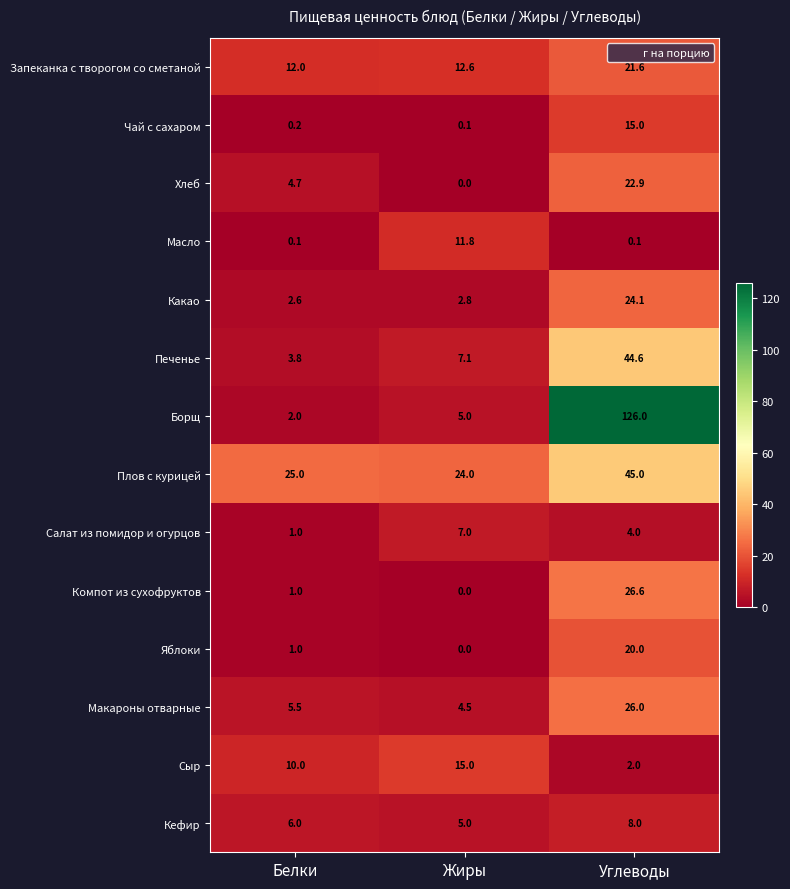

At Углеводы, list the series in order from smallest to largest.

Масло, Сыр, Салат из помидор и огурцов, Кефир, Чай с сахаром, Яблоки, Запеканка с творогом со сметаной, Хлеб, Какао, Макароны отварные, Компот из сухофруктов, Печенье, Плов с курицей, Борщ